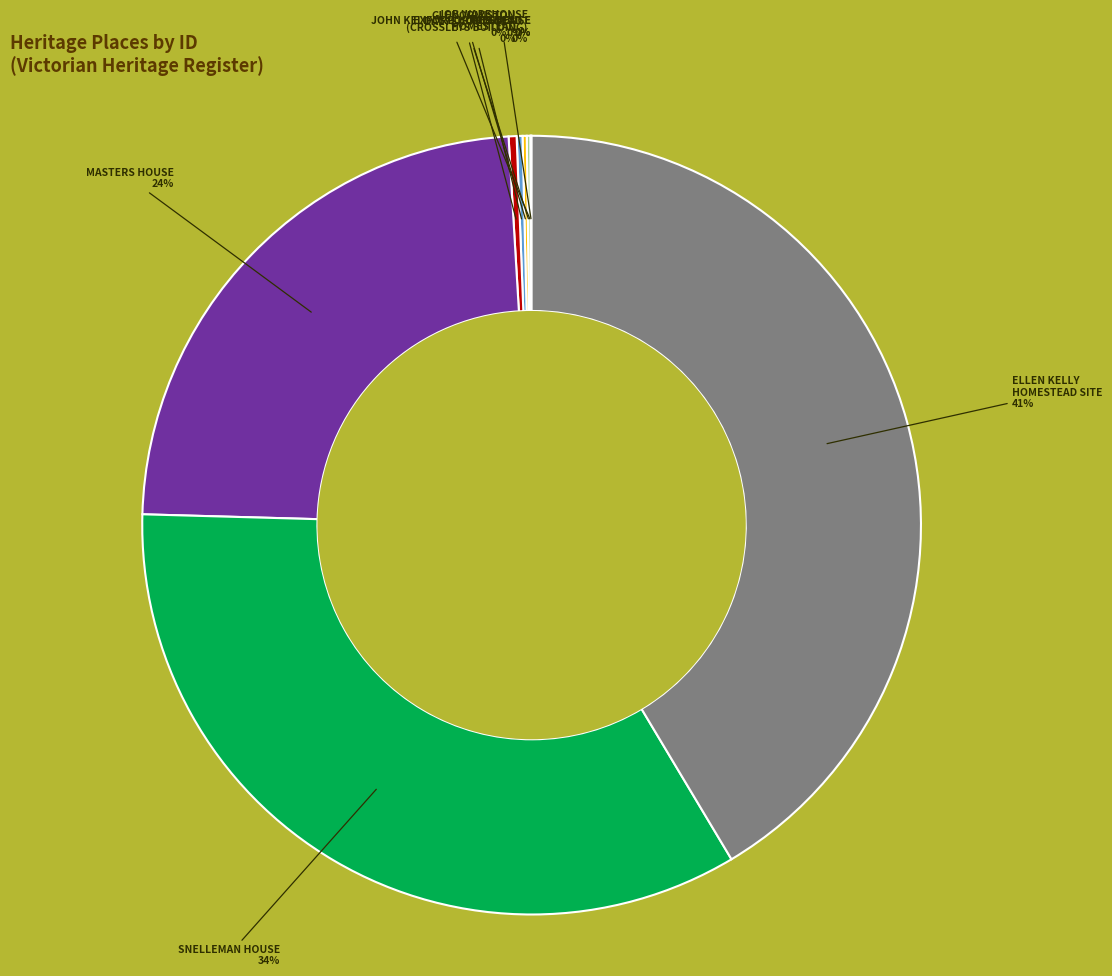

To the nearest percent, what is the average slice percentage?

11%